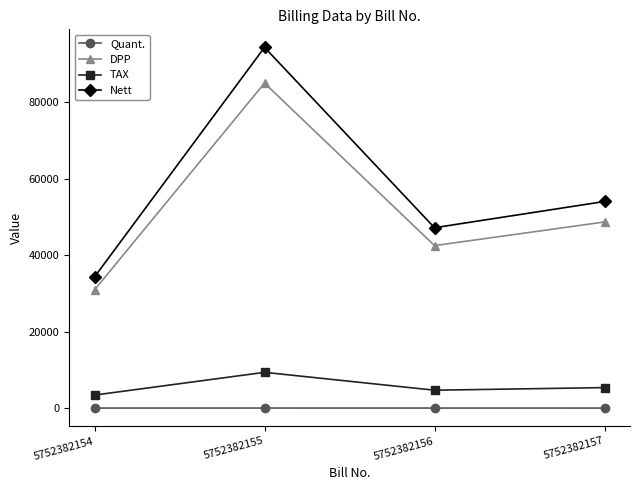

Where is the first local maximum for Nett?

5752382155